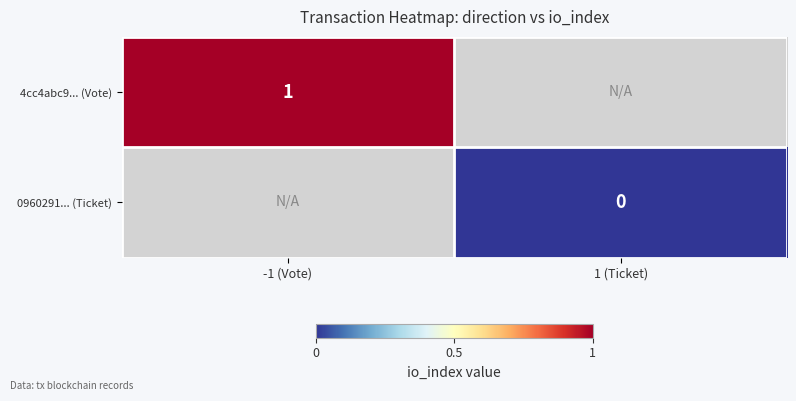

Is it true that 4cc4abc9... (Vote) equals 1 at -1 (Vote)?

True